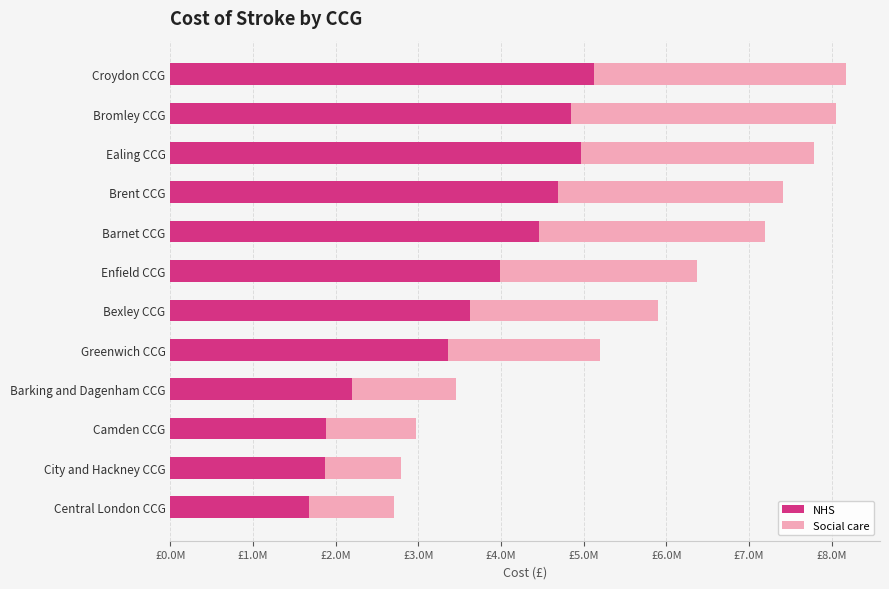

What are all the series names shown in the legend?

NHS, Social care